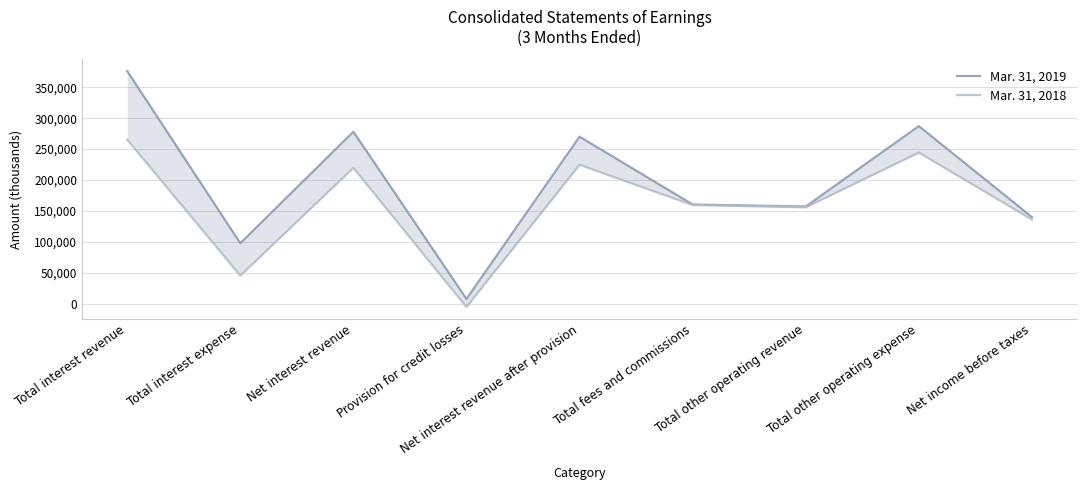

True or false: Mar. 31, 2018 has a value of 178248 at Net income before taxes.

False